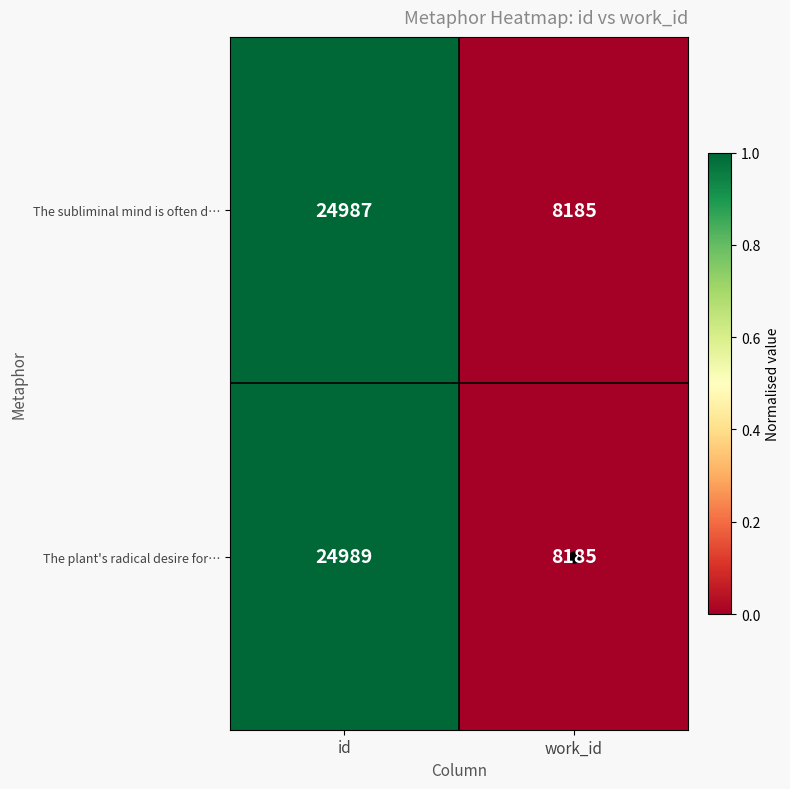

What is the maximum value for The plant's radical desire for…?

24989